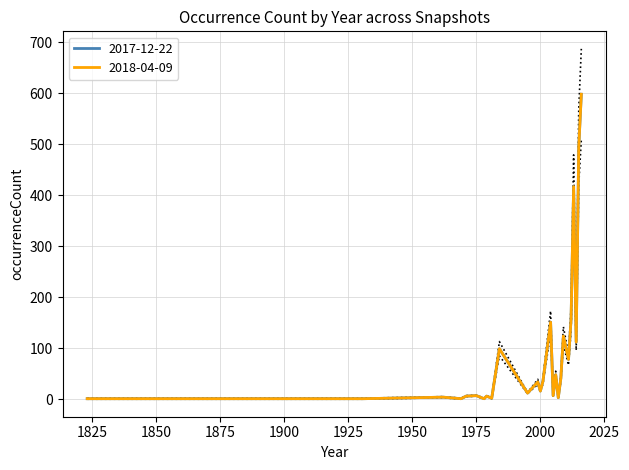

What is the minimum value for 2017-12-22?

1